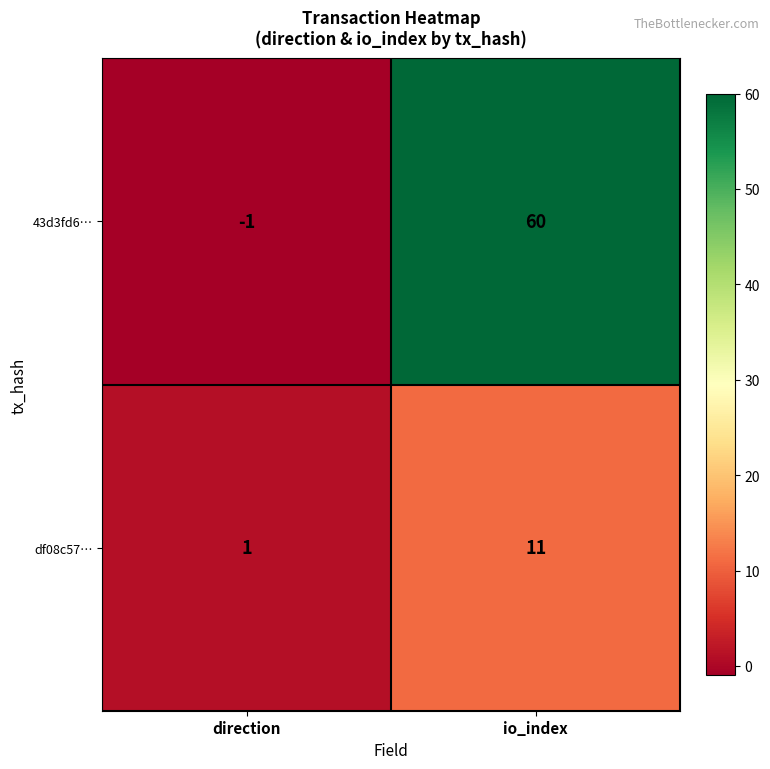

Reading left to right, list all the values displayed in this chart.

43d3fd6…: direction=-1	io_index=60
df08c57…: direction=1	io_index=11